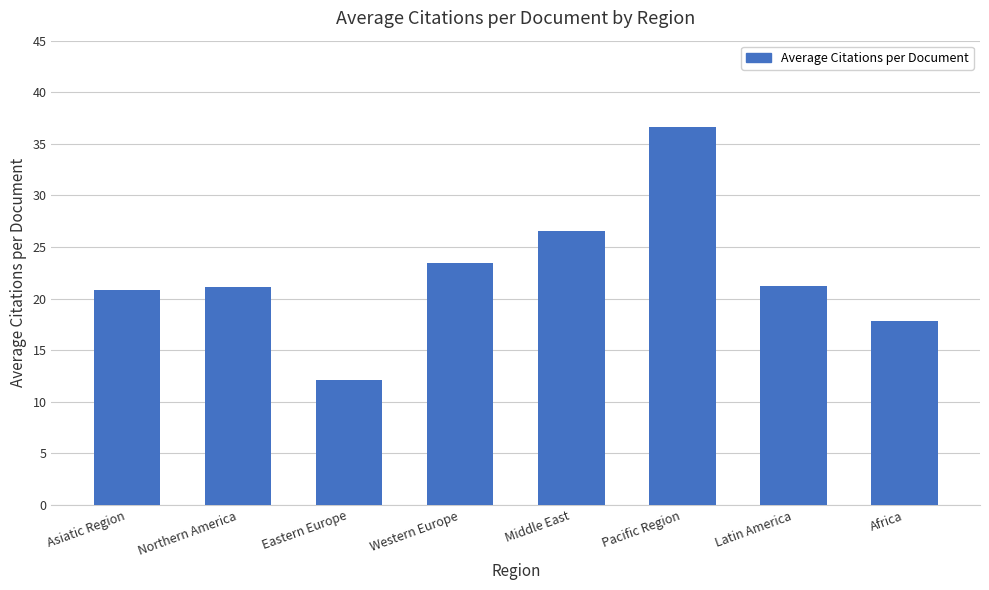

What is the change in value from Latin America to Africa?

-3.4